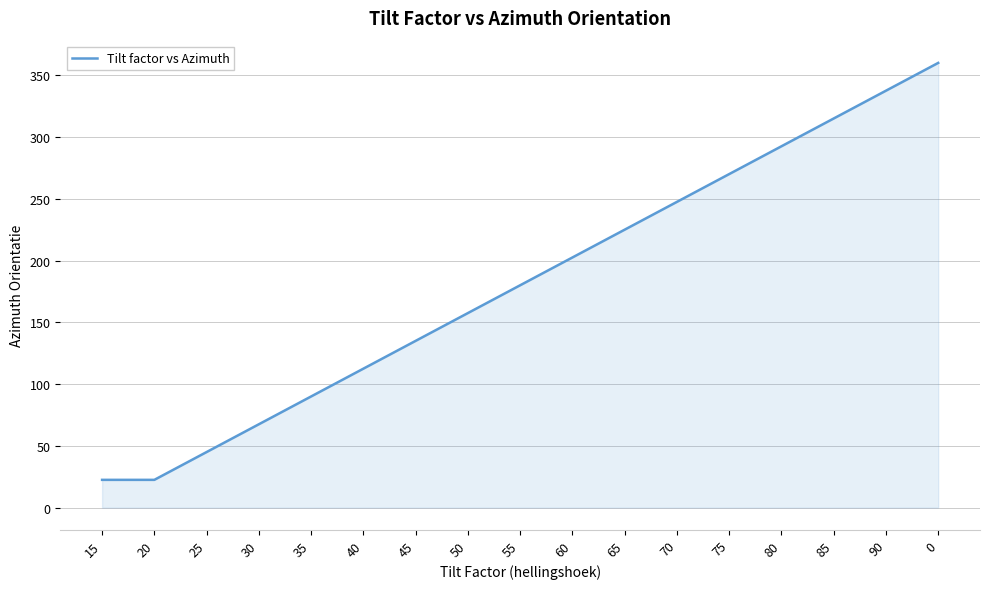

What is the change in value from 15 to 45?

+112.5